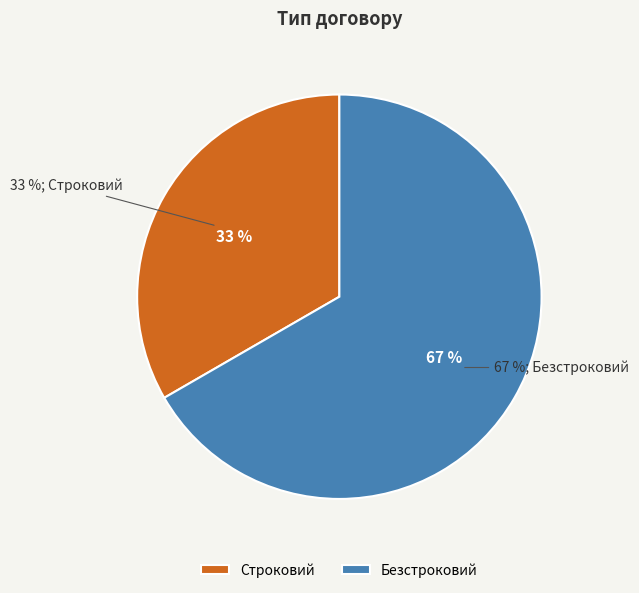

To the nearest percent, what percentage of the pie is Строковий?

33%